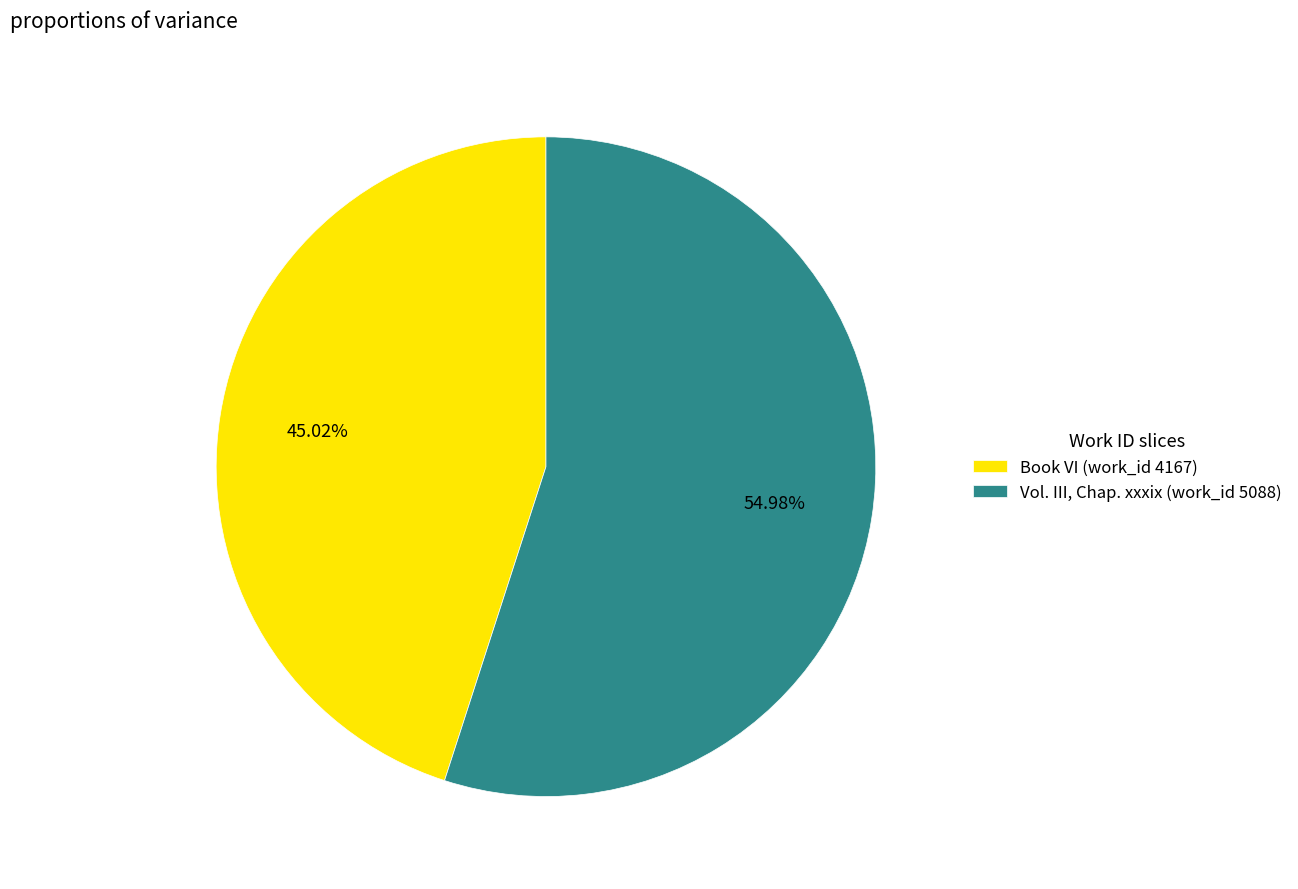

What percentage is NOT represented by Vol. III, Chap. xxxix (work_id 5088)?

45.0%